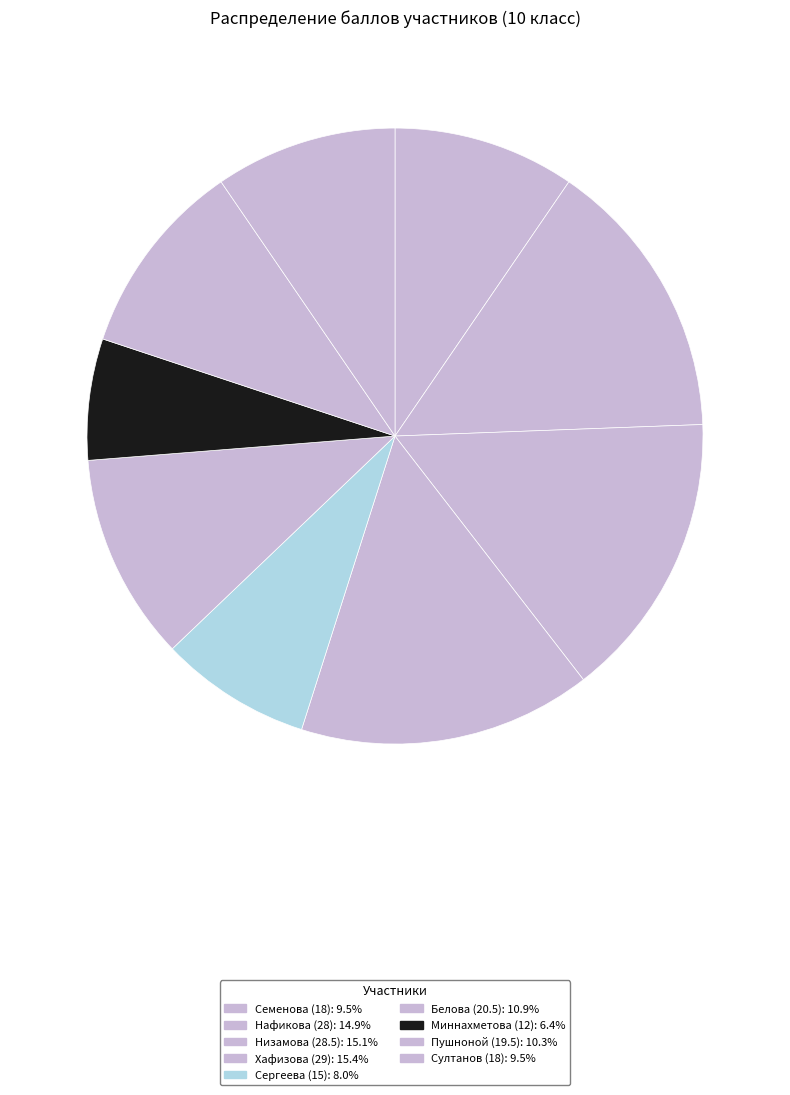

To the nearest percent, what percentage of the pie is Сергеева (15)?

8%